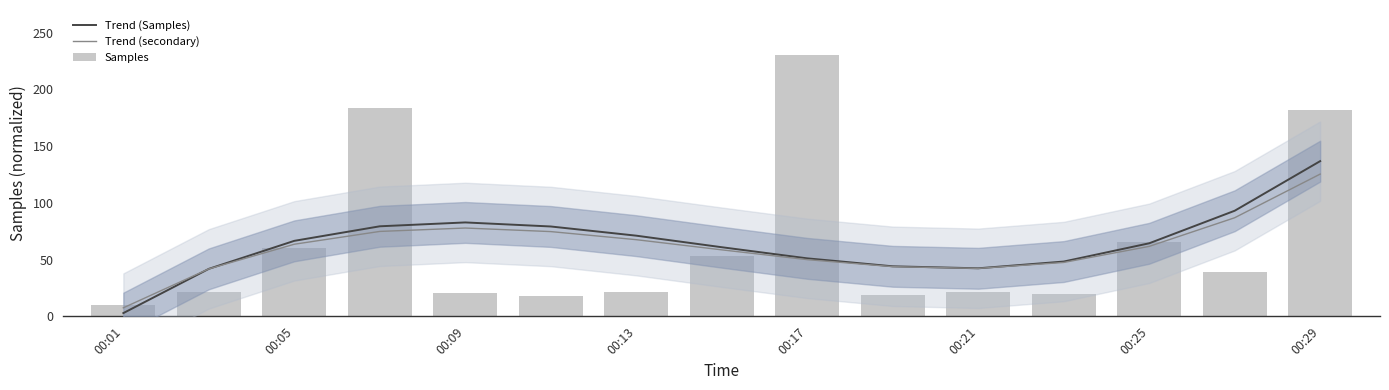

Where is Trend (secondary) nearest to the value 66?

00:13